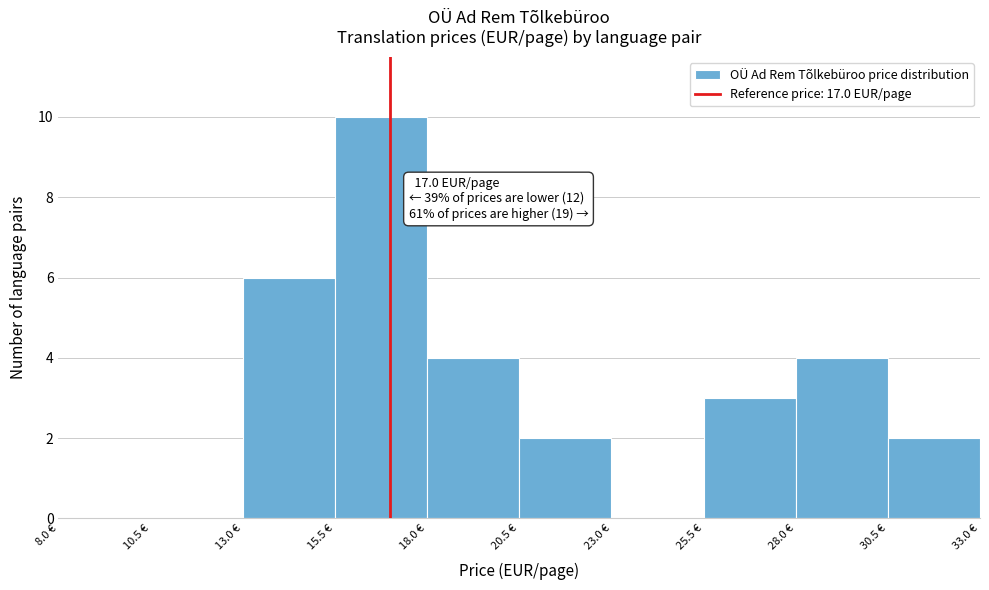

Which range on the x-axis has the tallest bar?

15.5 to 18.0